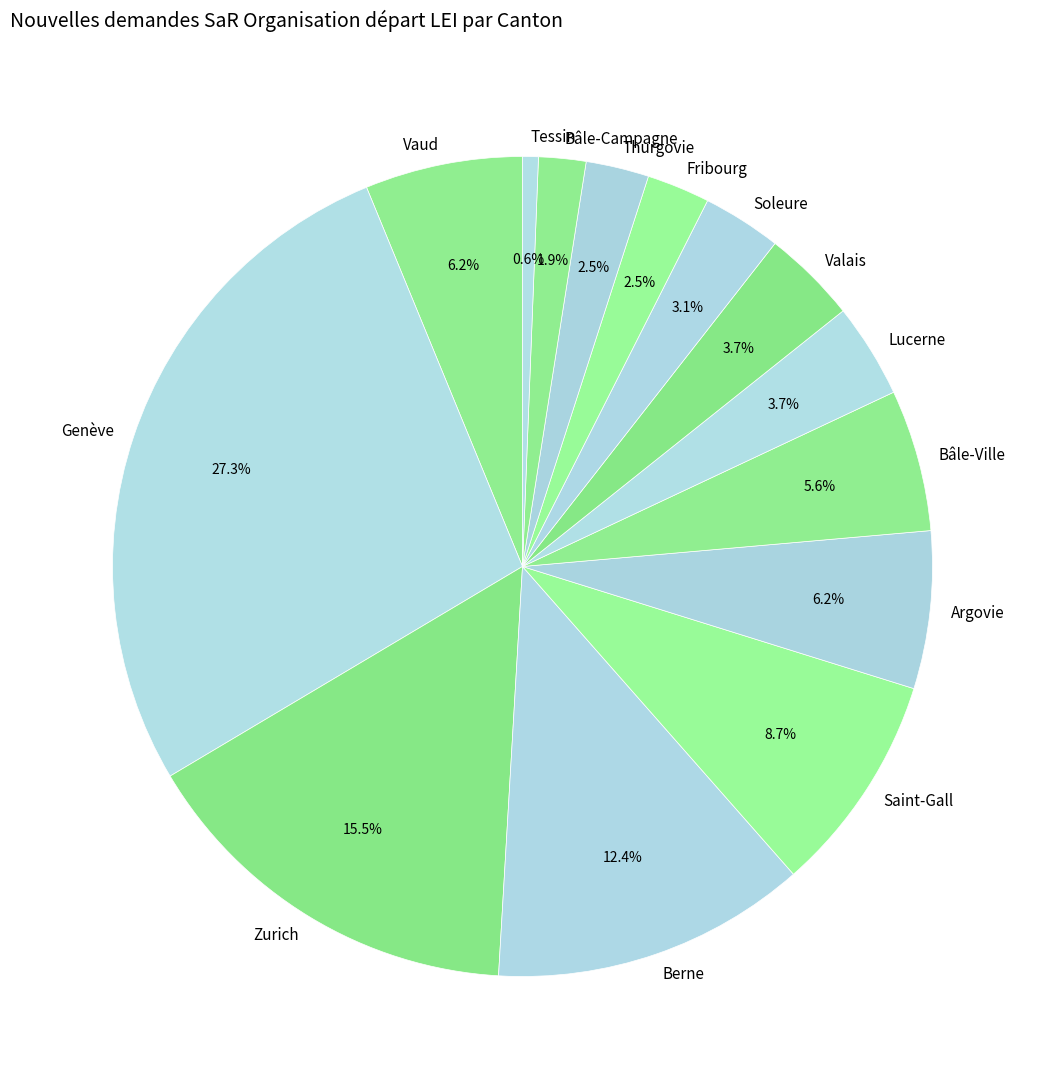

Approximately how many times larger is the value at Berne compared to Argovie?

2.0